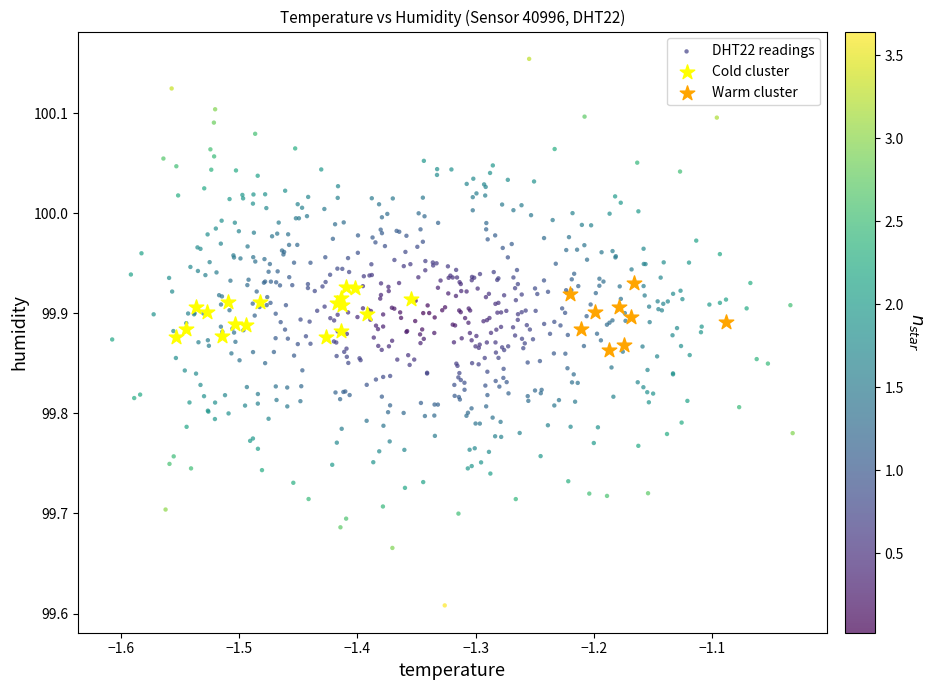

Which series contains the lowest Y value?

DHT22 readings